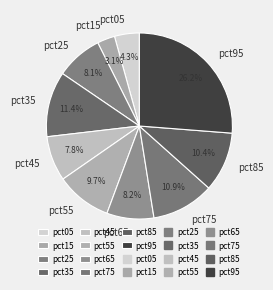

What percentage is the pct15 slice, to the nearest percent?

3%